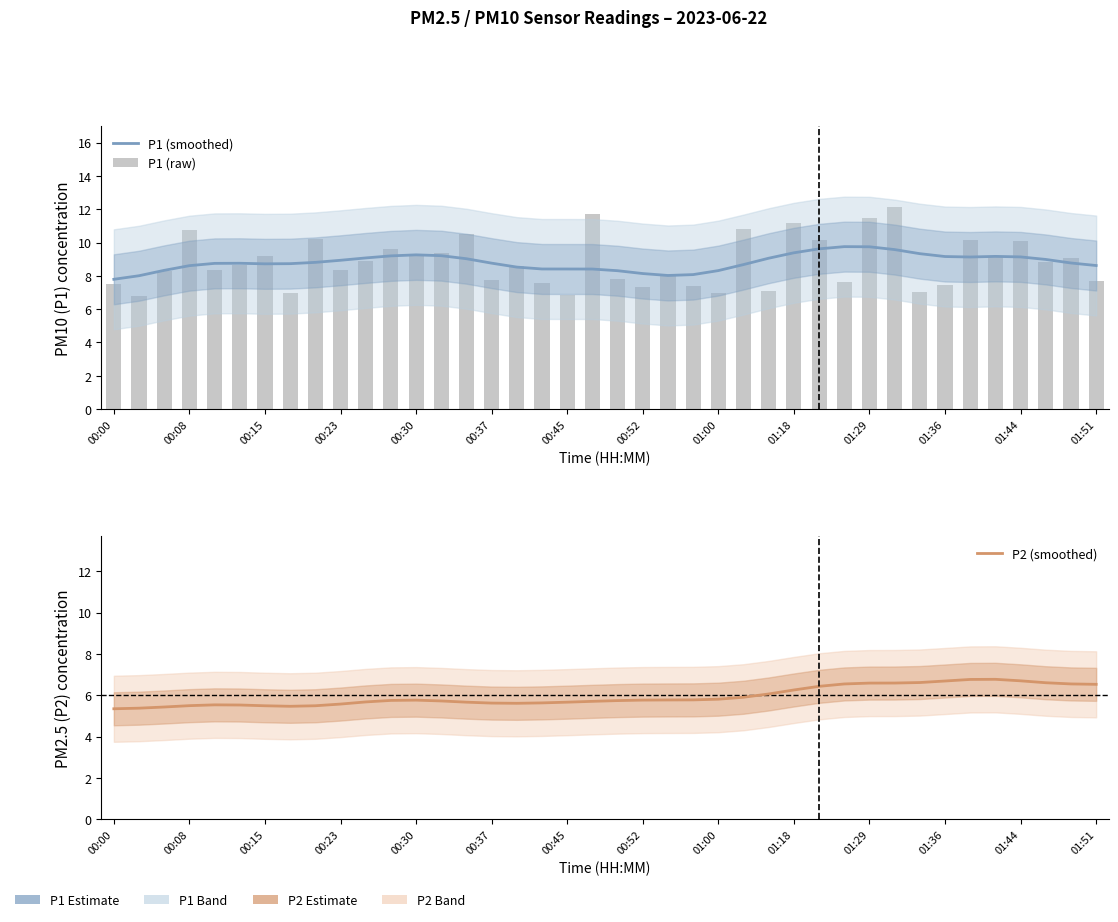

Is it true that P2 (smoothed) equals 8.0 at 00:15?

False